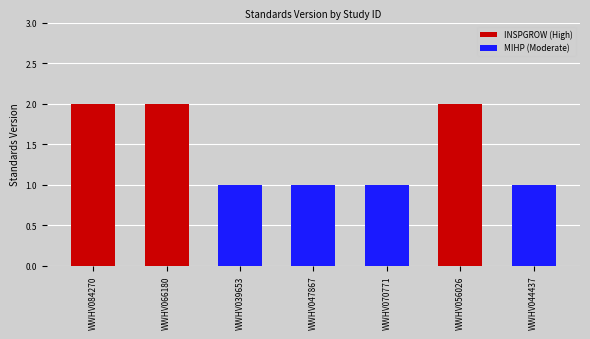

What is the difference between the highest and lowest values at WWHV047867?

1